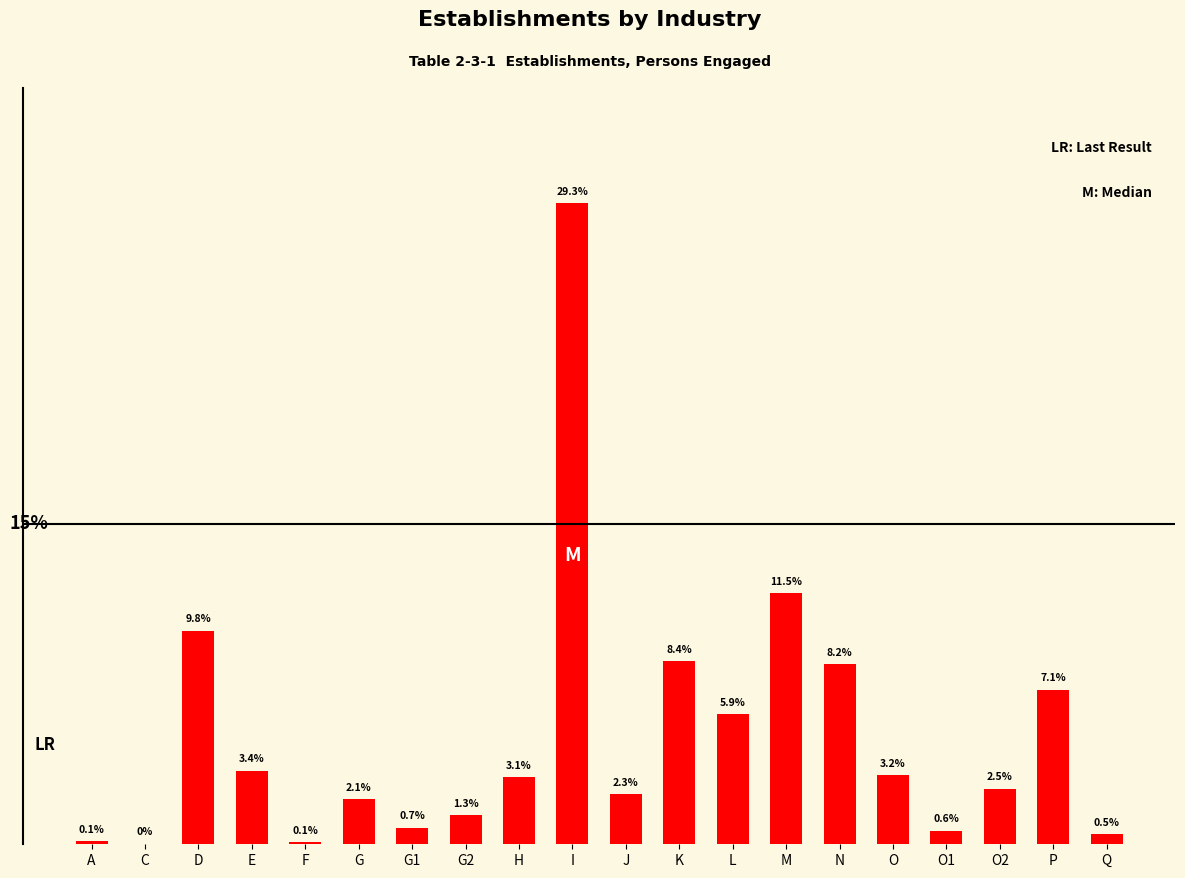

At which label does the data first exceed 3?

D